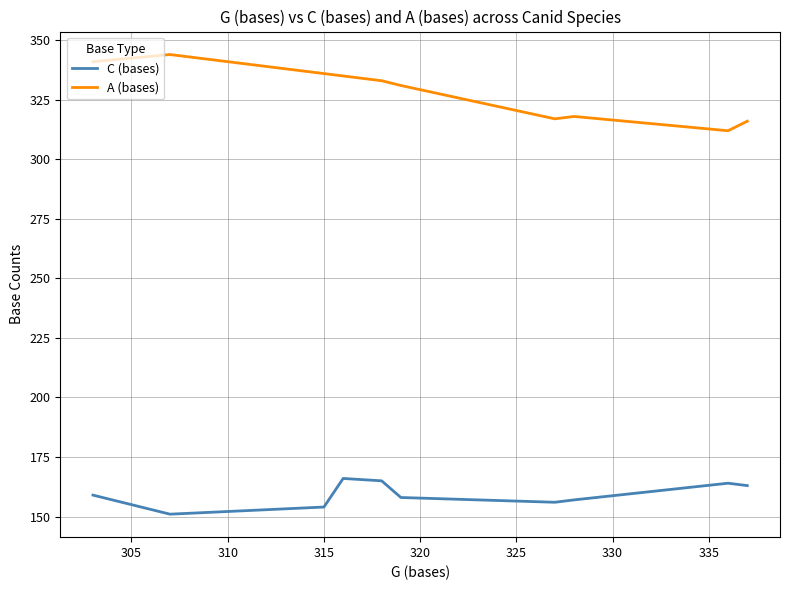

List the series in order of their peak value, highest first.

A (bases), C (bases)